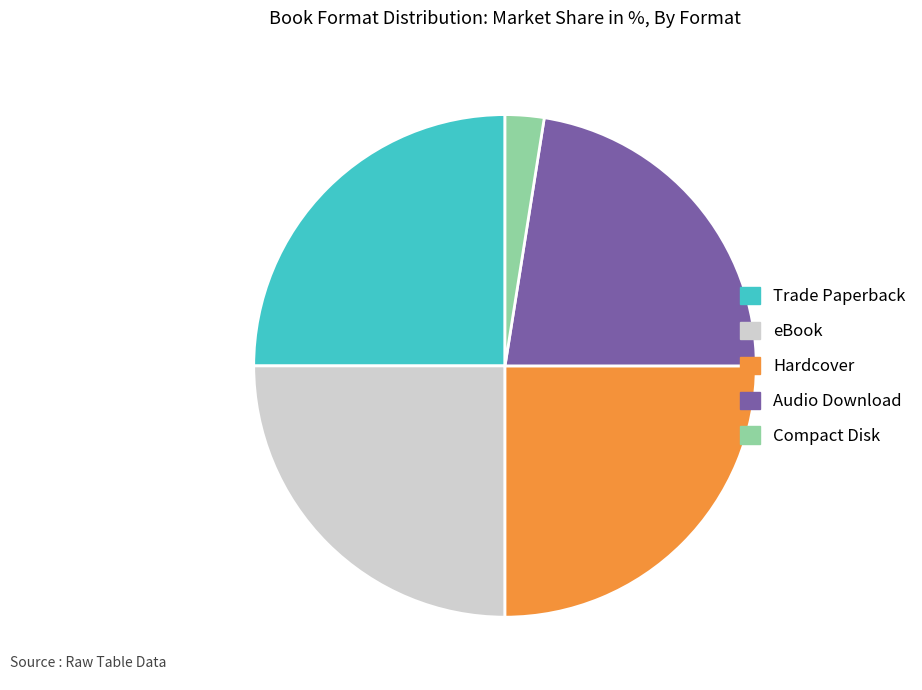

Is it true that eBook is 25% of the pie?

True